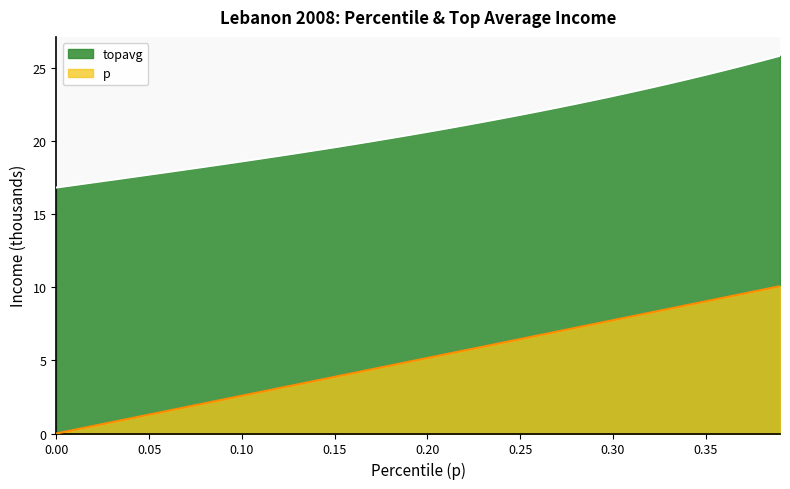

What position from the right is 0.0?

40